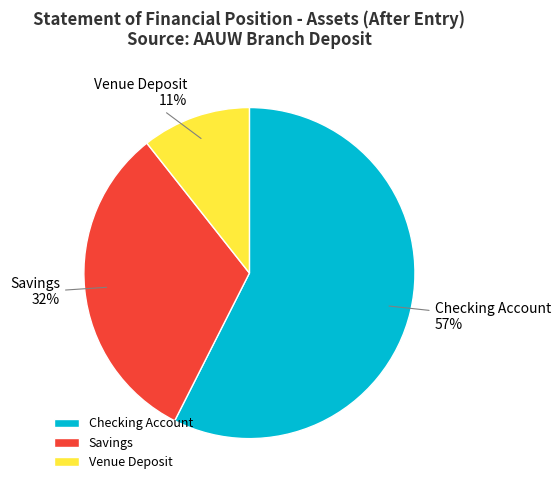

Which category has the biggest portion of the pie?

Checking Account